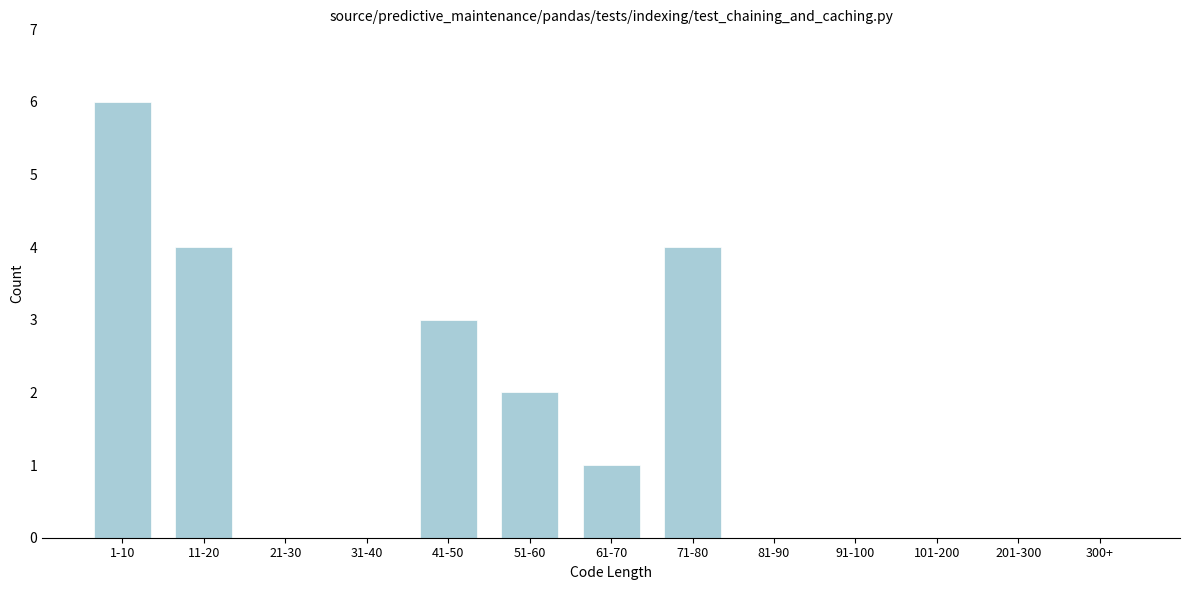

Reading left to right, list all the values displayed in this chart.

1-10=6	11-20=4	21-30=0	31-40=0	41-50=3	51-60=2	61-70=1	71-80=4	81-90=0	91-100=0	101-200=0	201-300=0	300+=0